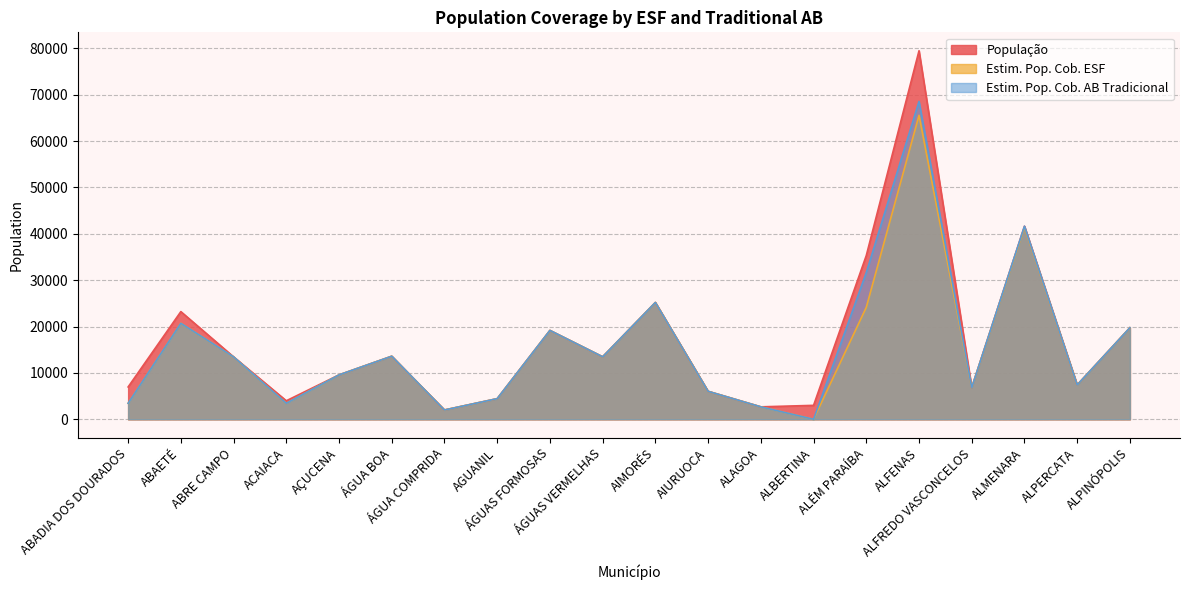

What are all the series names shown in the legend?

População, Estim. Pop. Cob. ESF, Estim. Pop. Cob. AB Tradicional